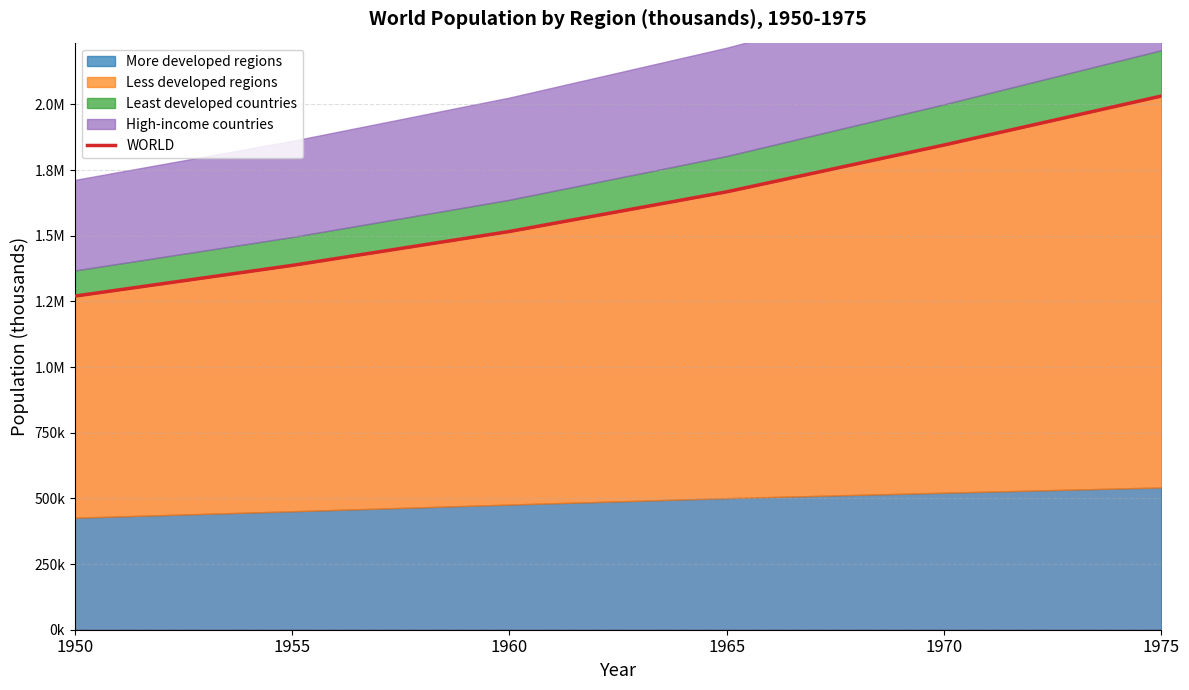

What is the ratio of the value at 1960 to the value at 1950?

1.2